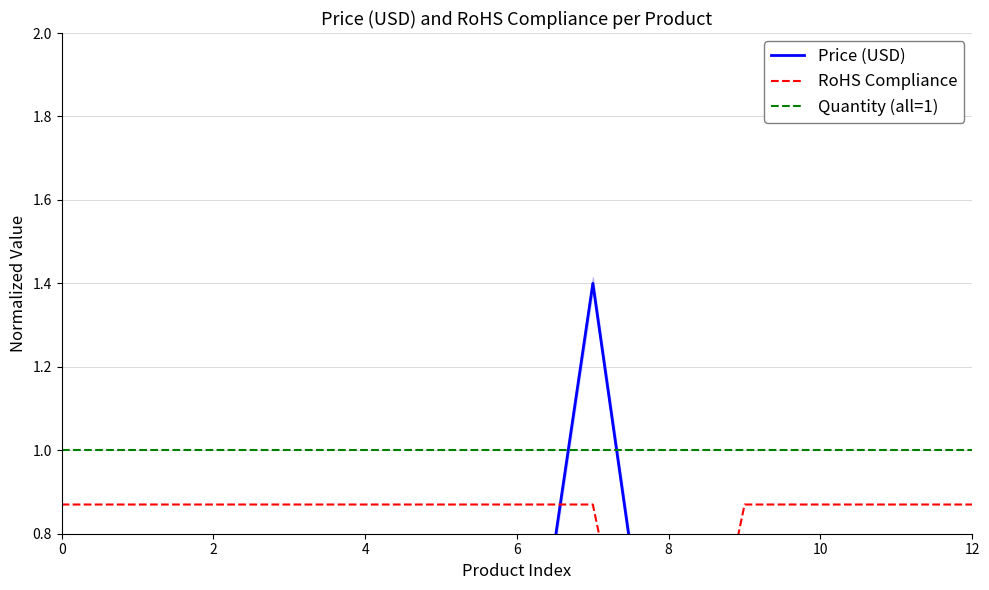

How many intersections are there between RoHS Compliance and Price (USD)?

2